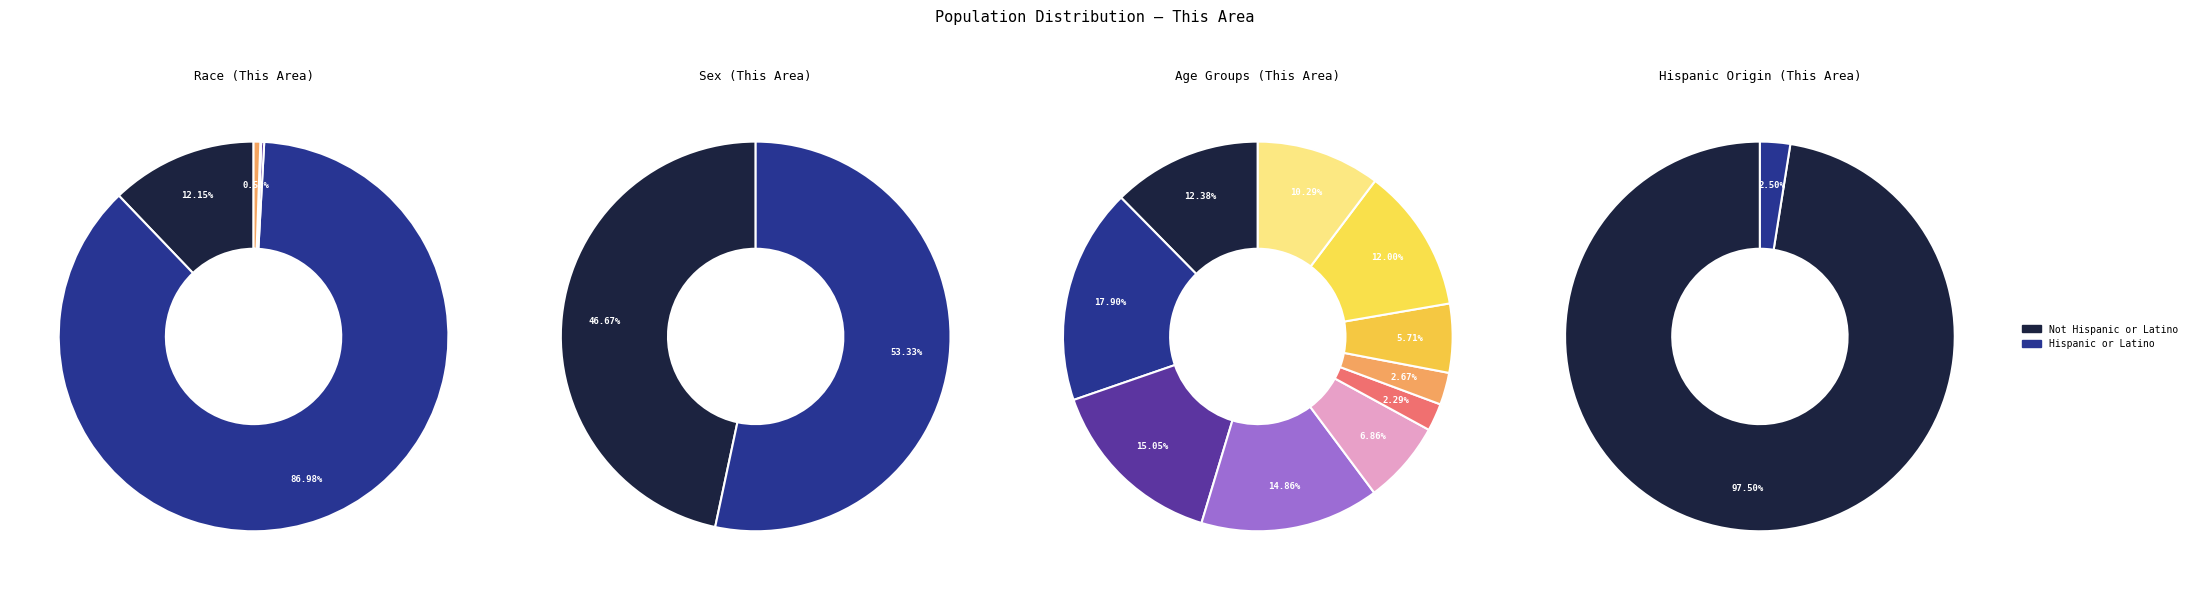

What percentage is NOT represented by American Indian and Alaska Native?

99.8%